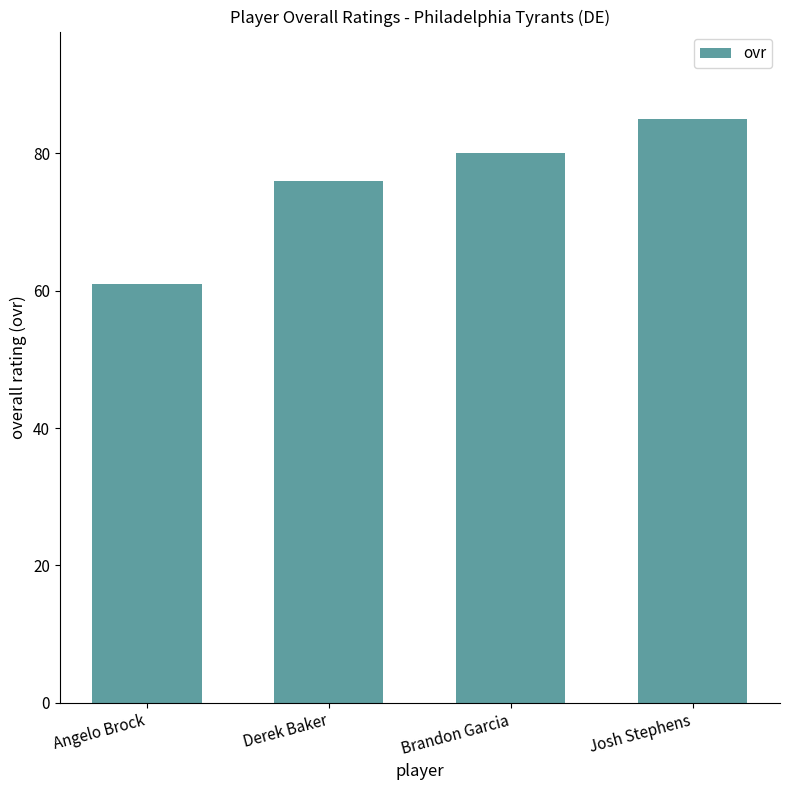

List the labels in order of value, largest first.

Josh Stephens, Brandon Garcia, Derek Baker, Angelo Brock